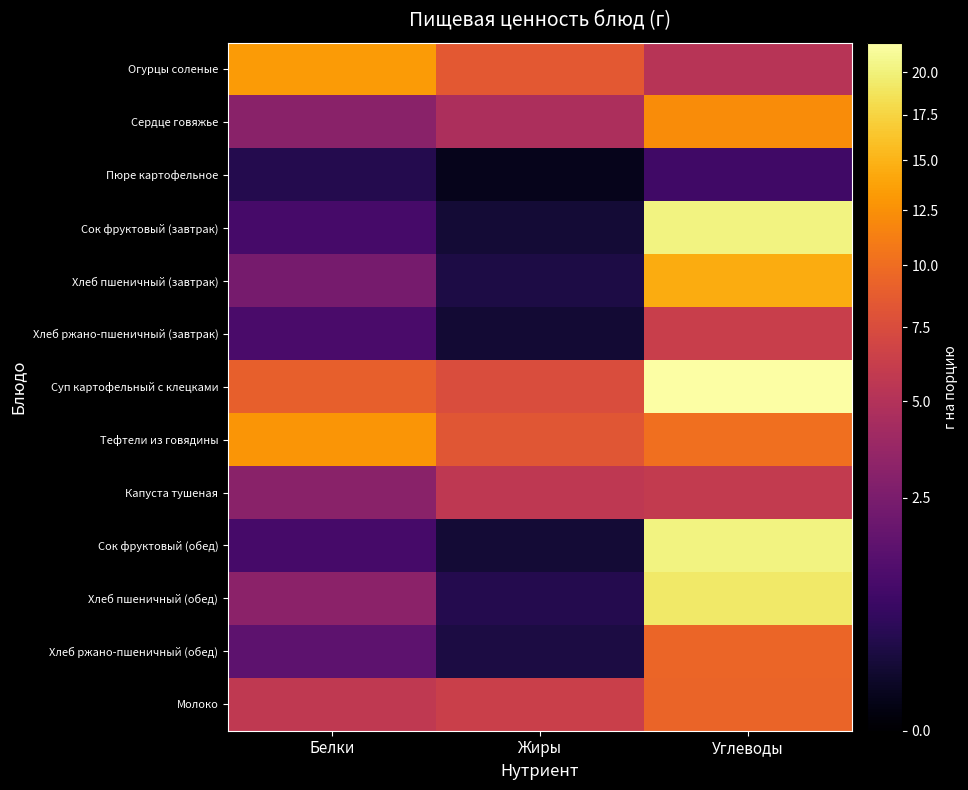

The value of Хлеб пшеничный (завтрак) at Белки is 2.4. True or false?

True